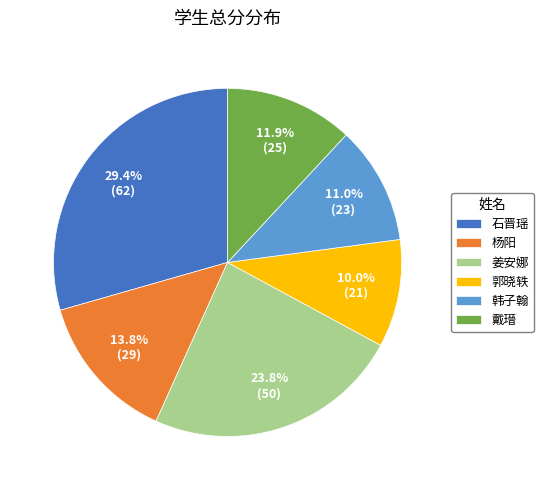

Does any single category account for the majority?

No